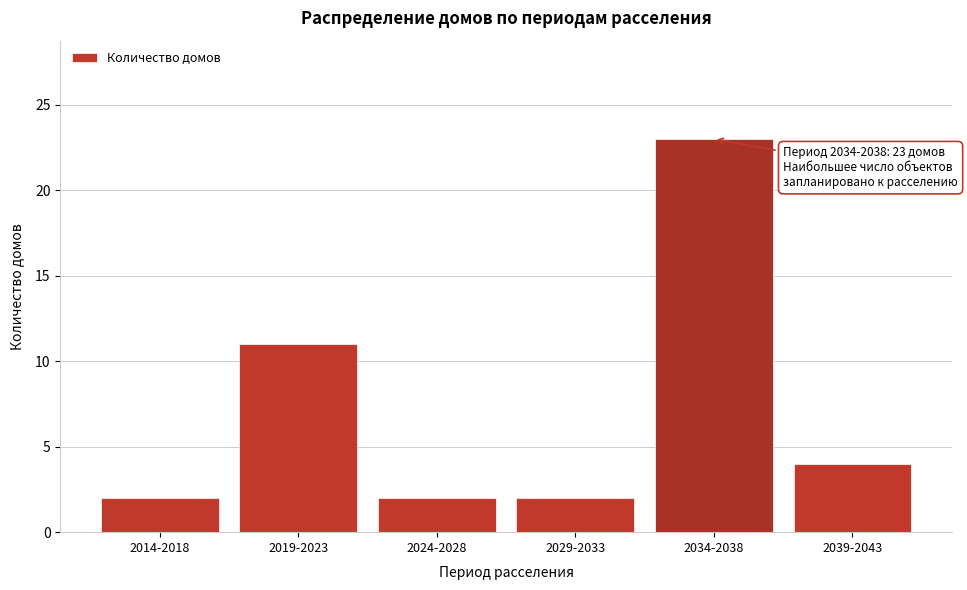

Reading left to right, extract all data points from this chart.

2	11	2	2	23	4